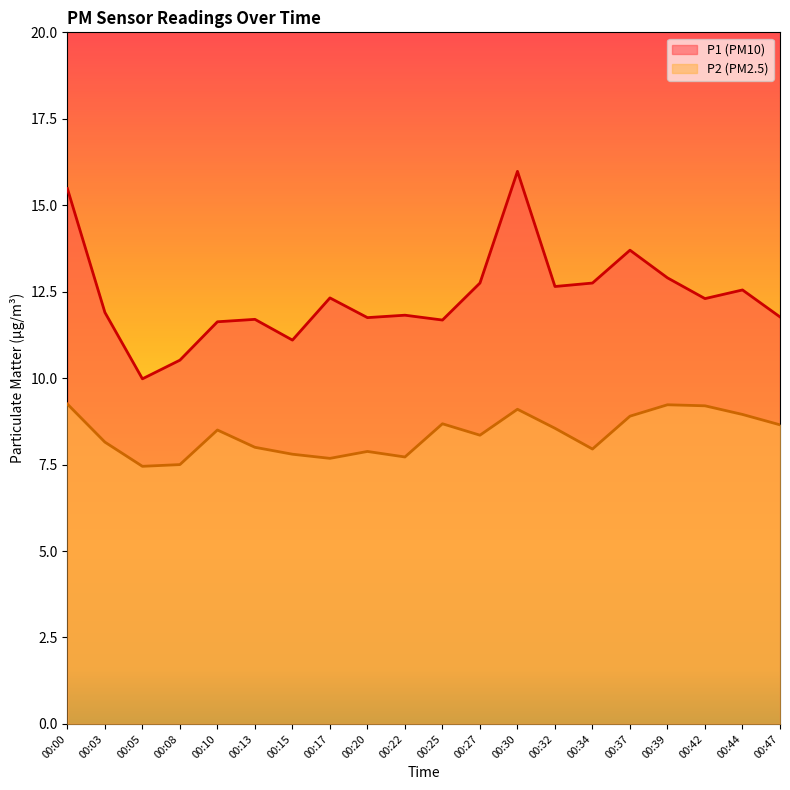

Which category has the highest value in the P2 series?

00:00